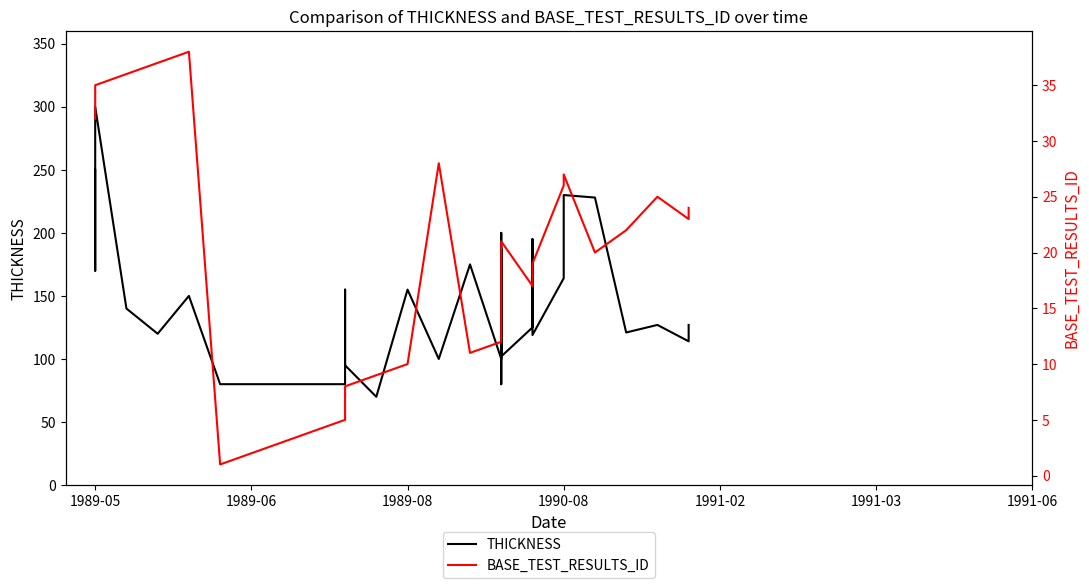

In THICKNESS, how many points are higher than both neighbors (excluding endpoints)?

9